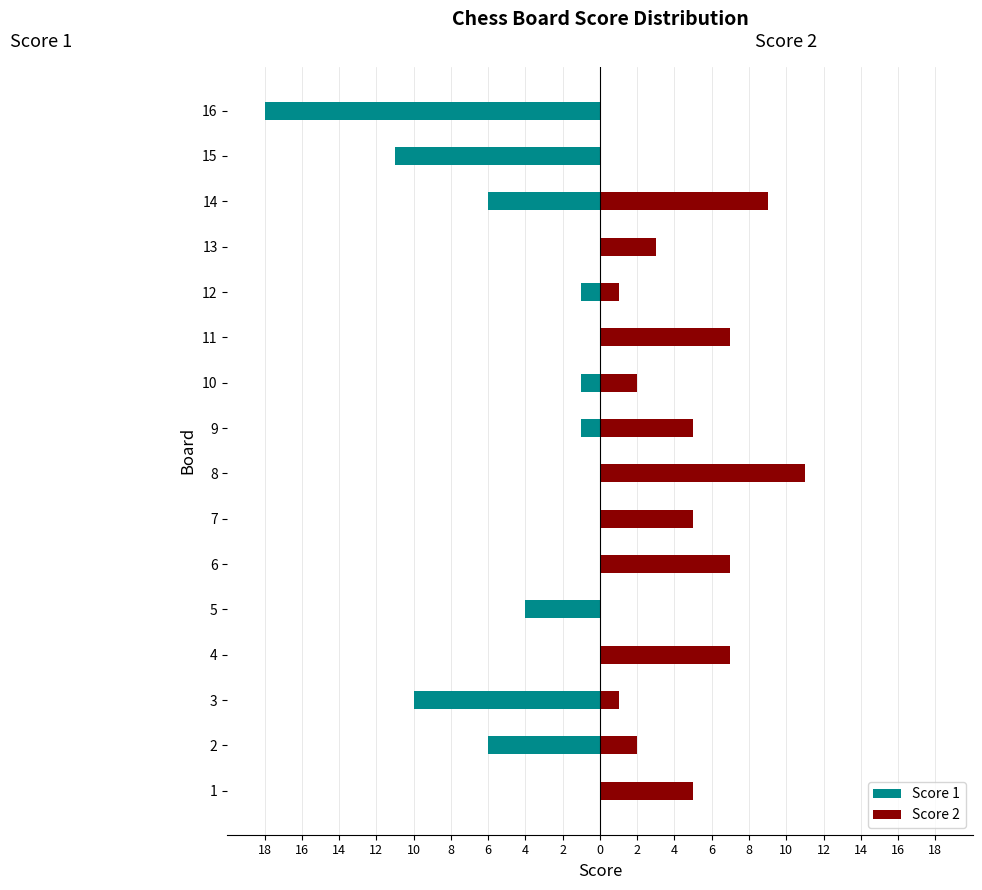

Count the number of data series in this chart.

2